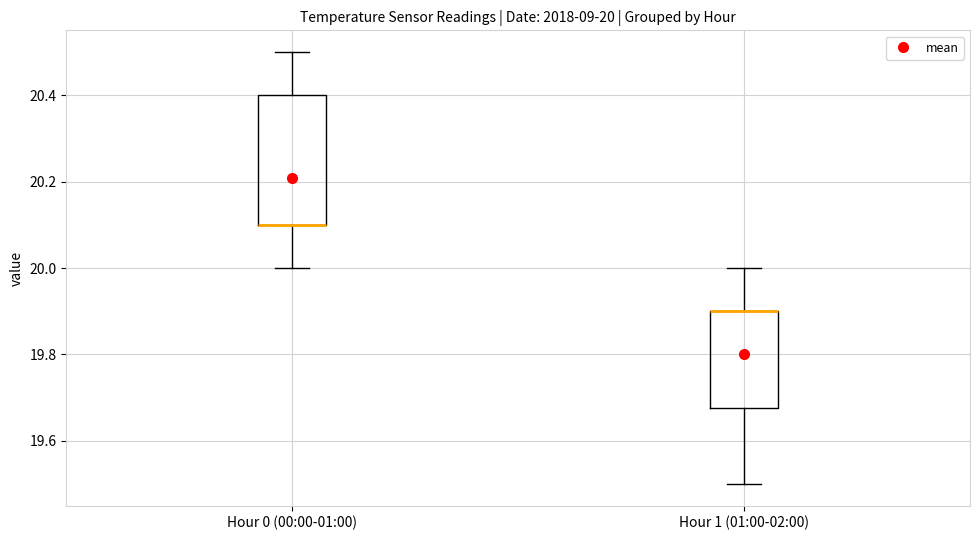

Which box is the tallest, from its lower edge to its upper edge?

Hour 0 (00:00-01:00)